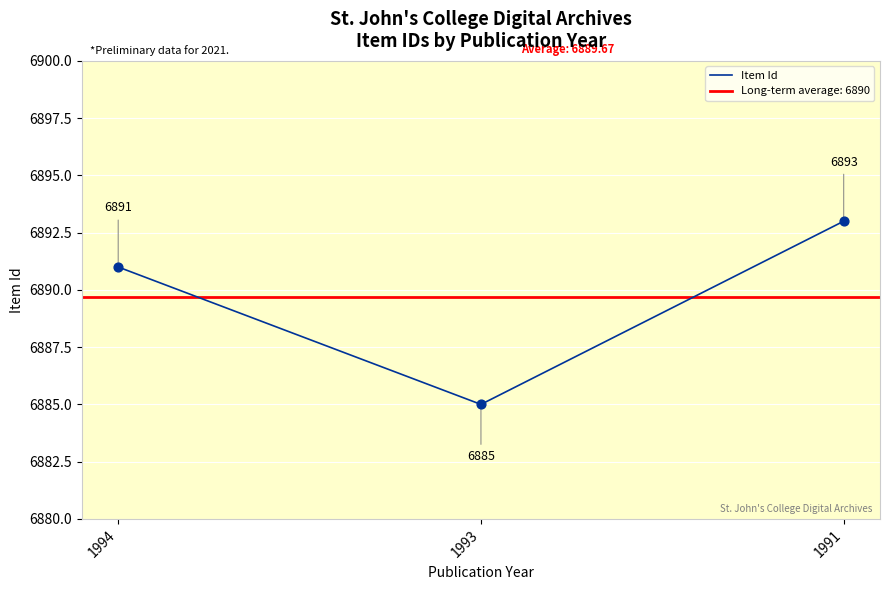

What is the ratio of the value at 1994 to the value at 1993?

1.0